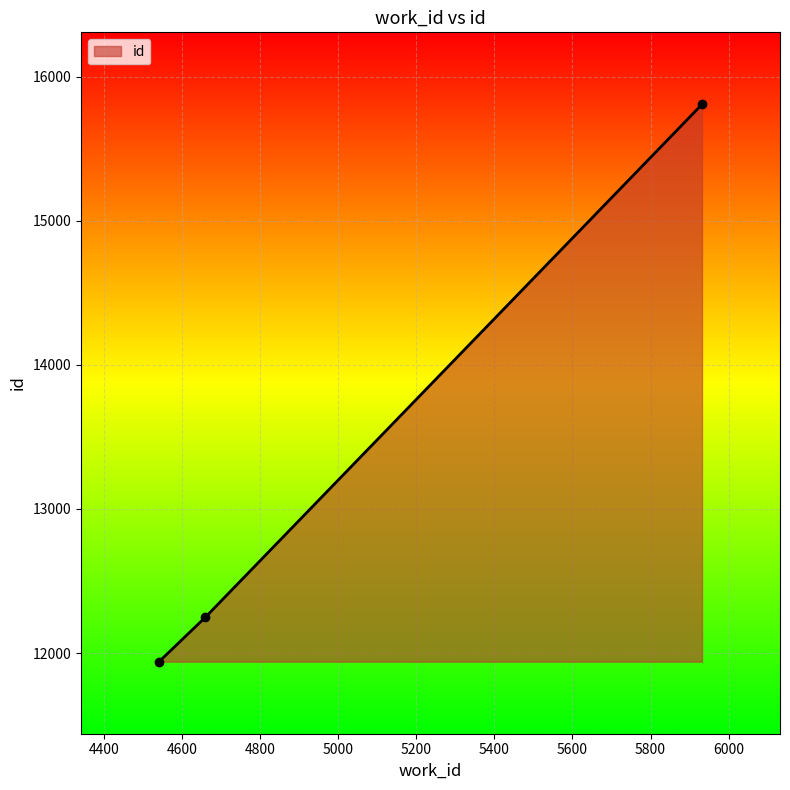

What is the value of the 1st point from the left?

11940